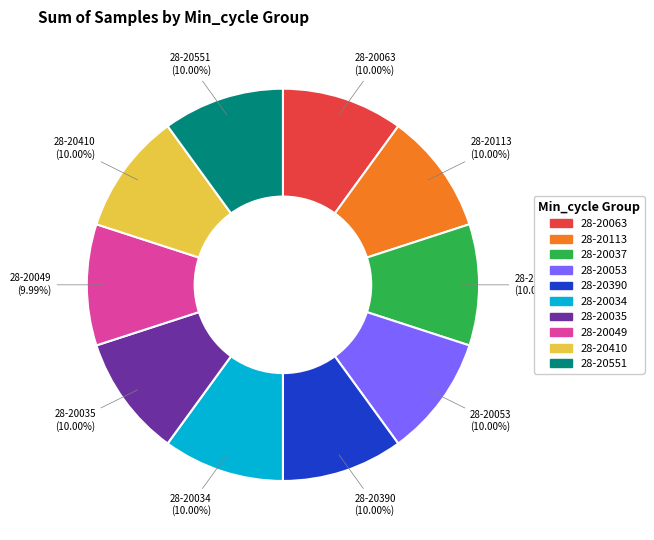

To the nearest percent, what percentage of the pie is 28-20551?

10%